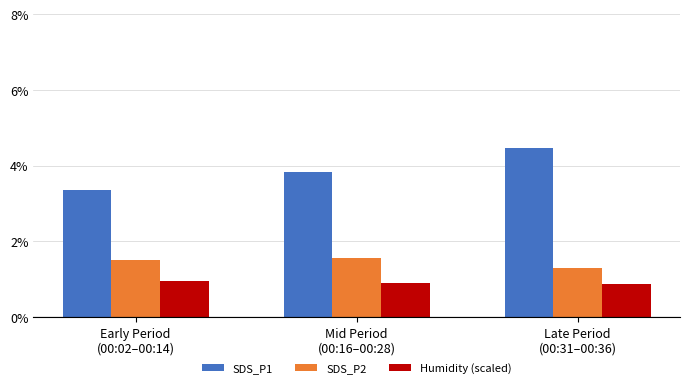

Rank the series by their average value, from highest to lowest.

SDS_P1, SDS_P2, Humidity (scaled)